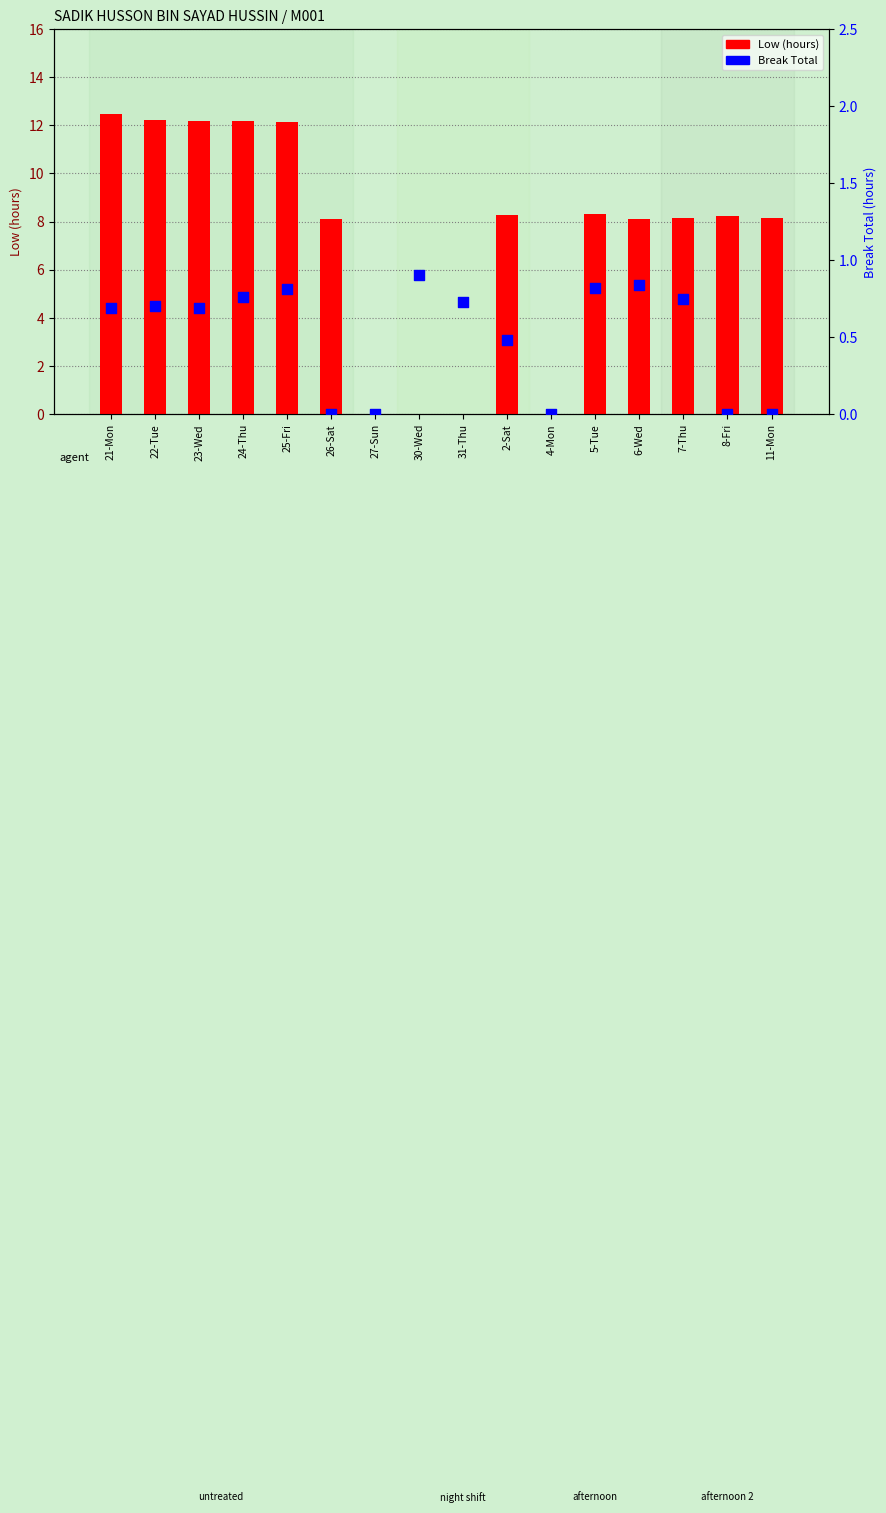

Is the value of Break Total at 4-Mon greater than the value of Low (hours) at 4-Mon?

No